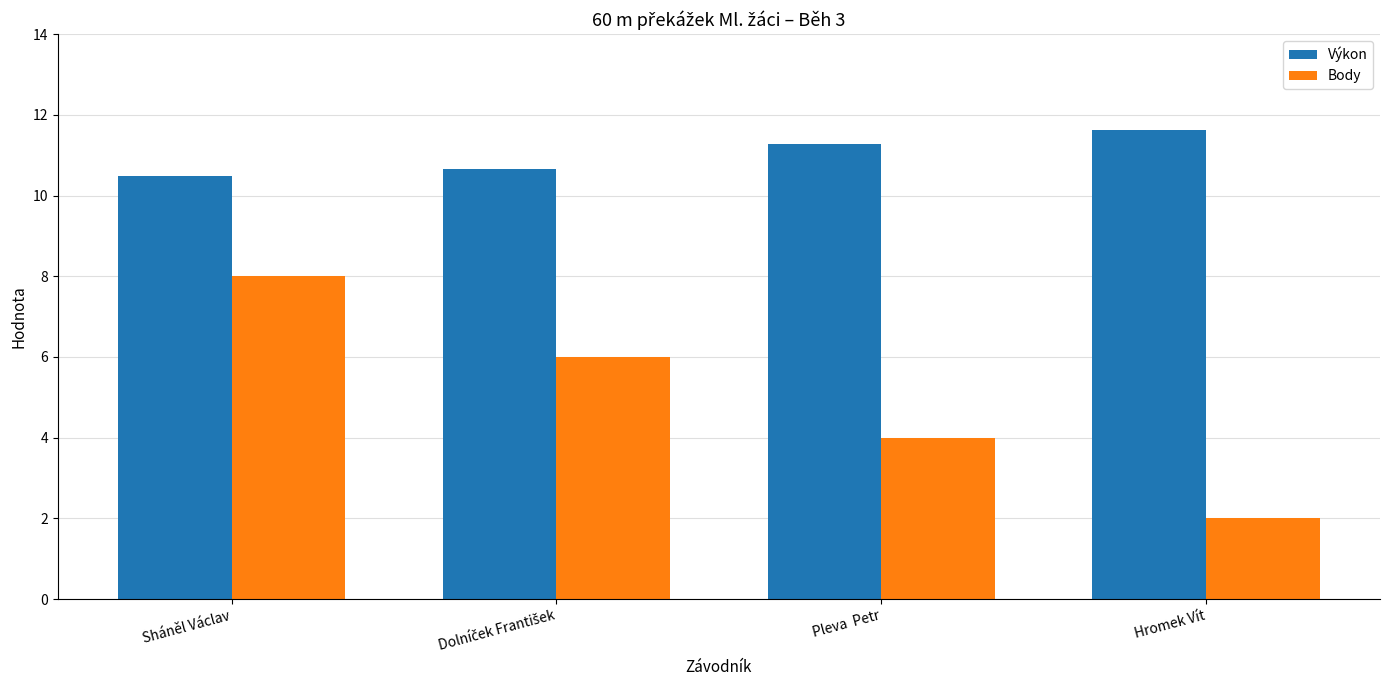

How many bars are there in total?

8